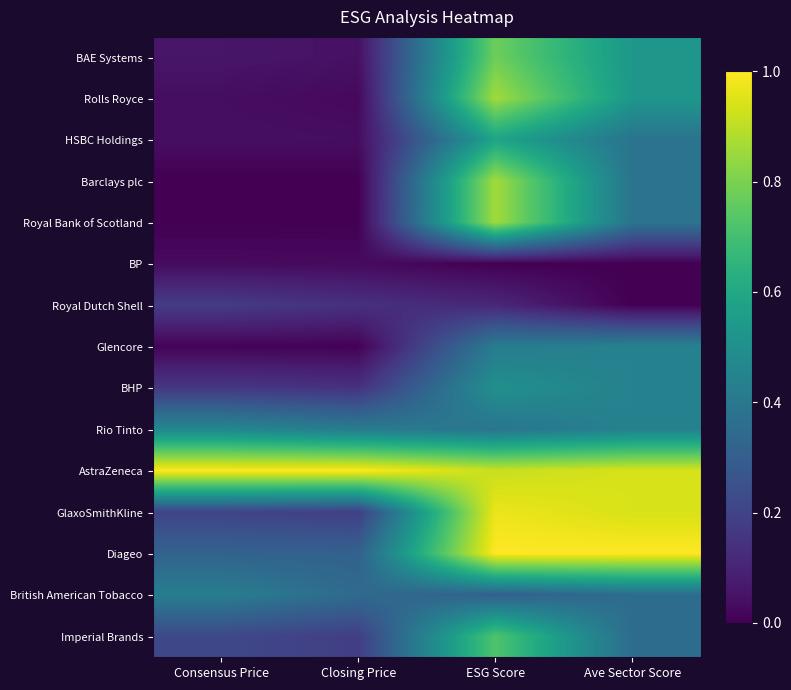

Reading left to right, transcribe all the data shown in this chart.

BAE Systems: Consensus Price=0.1	Closing Price=0.0	ESG Score=0.8	Ave Sector Score=0.5
Rolls Royce: Consensus Price=0.0	Closing Price=0.0	ESG Score=0.9	Ave Sector Score=0.5
HSBC Holdings: Consensus Price=0.0	Closing Price=0.0	ESG Score=0.6	Ave Sector Score=0.4
Barclays plc: Consensus Price=0.0	Closing Price=0.0	ESG Score=0.9	Ave Sector Score=0.4
Royal Bank of Scotland: Consensus Price=0.0	Closing Price=0.0	ESG Score=0.9	Ave Sector Score=0.4
BP: Consensus Price=0.0	Closing Price=0.0	ESG Score=0.0	Ave Sector Score=0.0
Royal Dutch Shell: Consensus Price=0.2	Closing Price=0.1	ESG Score=0.1	Ave Sector Score=0.0
Glencore: Consensus Price=0.0	Closing Price=0.0	ESG Score=0.4	Ave Sector Score=0.4
BHP: Consensus Price=0.2	Closing Price=0.1	ESG Score=0.5	Ave Sector Score=0.4
Rio Tinto: Consensus Price=0.5	Closing Price=0.4	ESG Score=0.4	Ave Sector Score=0.4
AstraZeneca: Consensus Price=1.0	Closing Price=1.0	ESG Score=0.9	Ave Sector Score=0.9
GlaxoSmithKline: Consensus Price=0.2	Closing Price=0.2	ESG Score=1.0	Ave Sector Score=0.9
Diageo: Consensus Price=0.3	Closing Price=0.3	ESG Score=1.0	Ave Sector Score=1.0
British American Tobacco: Consensus Price=0.4	Closing Price=0.3	ESG Score=0.3	Ave Sector Score=0.4
Imperial Brands: Consensus Price=0.2	Closing Price=0.2	ESG Score=0.7	Ave Sector Score=0.4